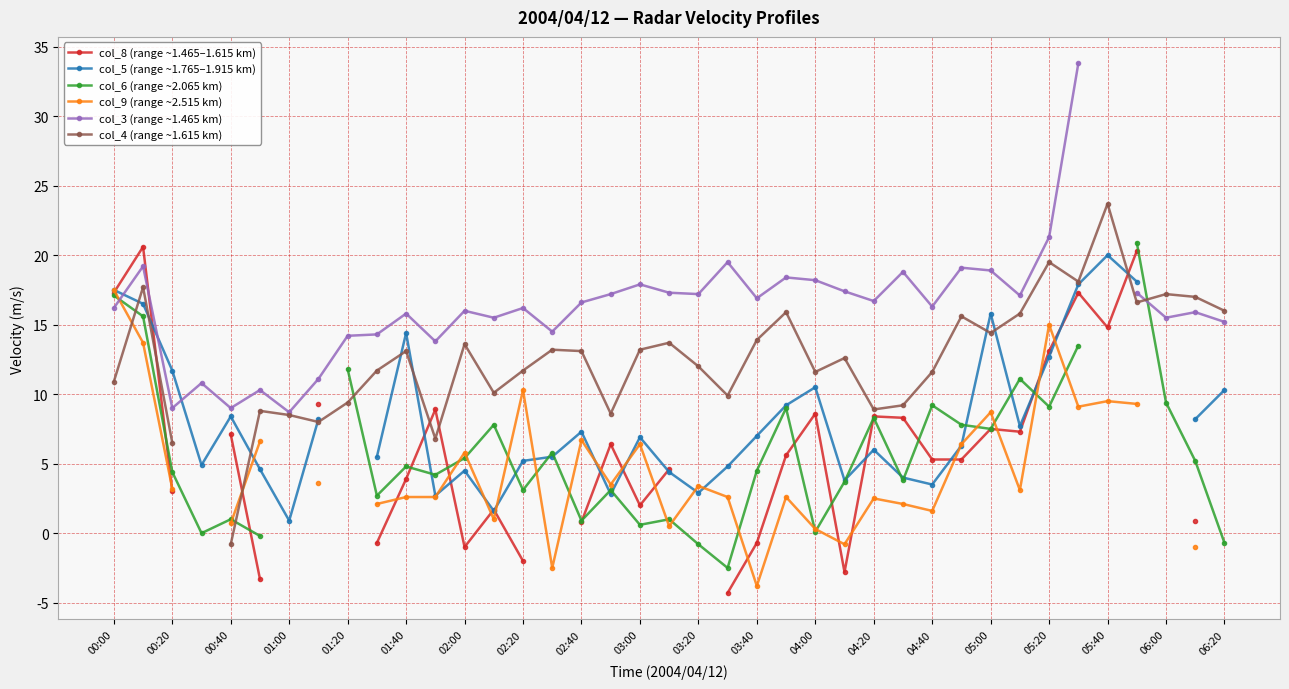

What is the difference between the col_8 (range ~1.465–1.615 km) values at 32 and 21?

17.4